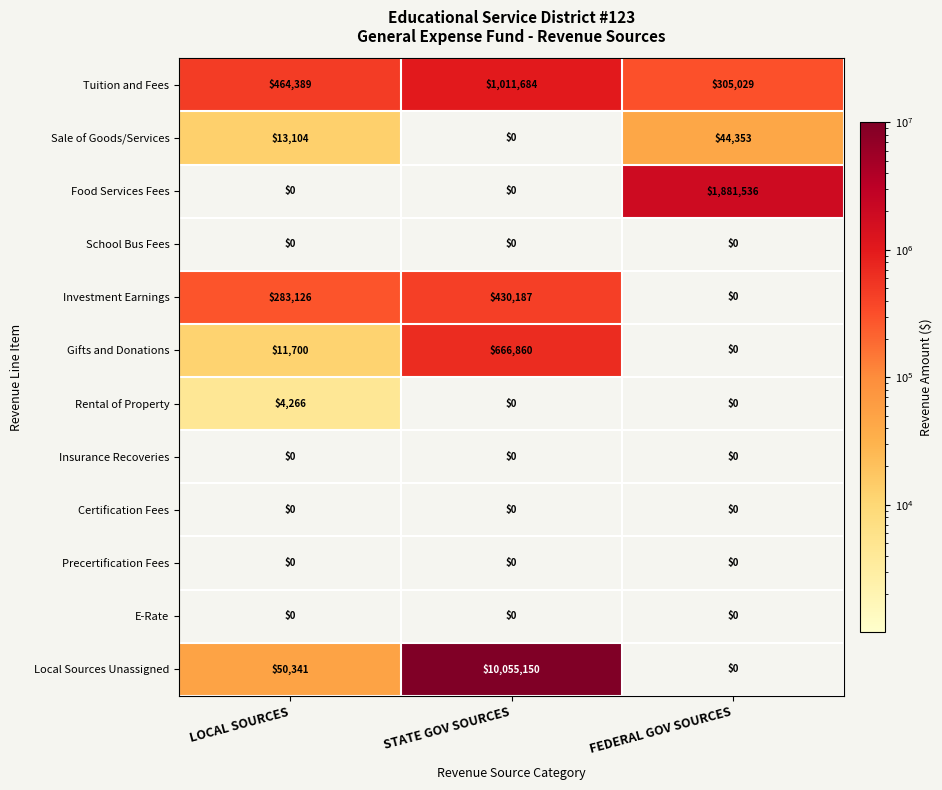

What is the difference between the highest and lowest values at LOCAL SOURCES?

464389